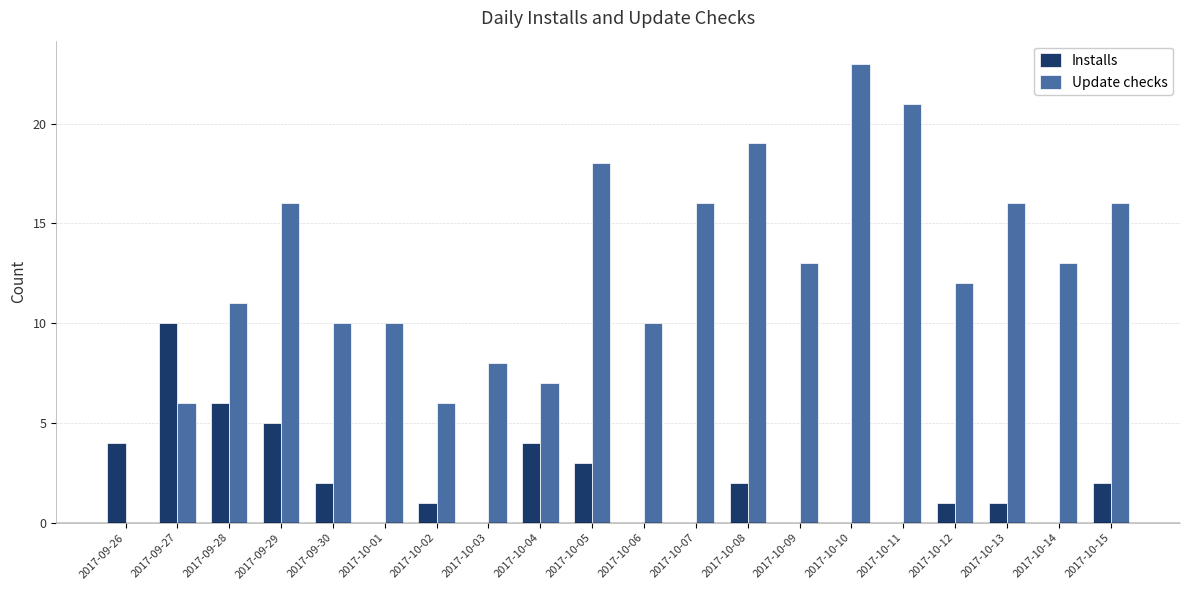

What is the average value of the Update checks series?

13